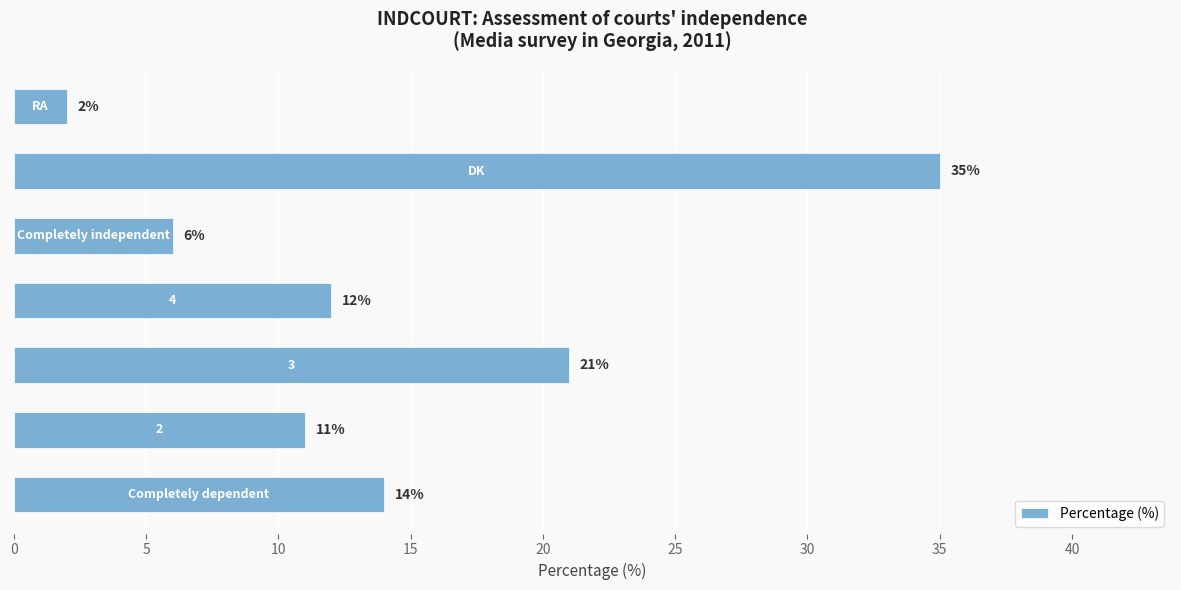

What is the sum of all values?

101